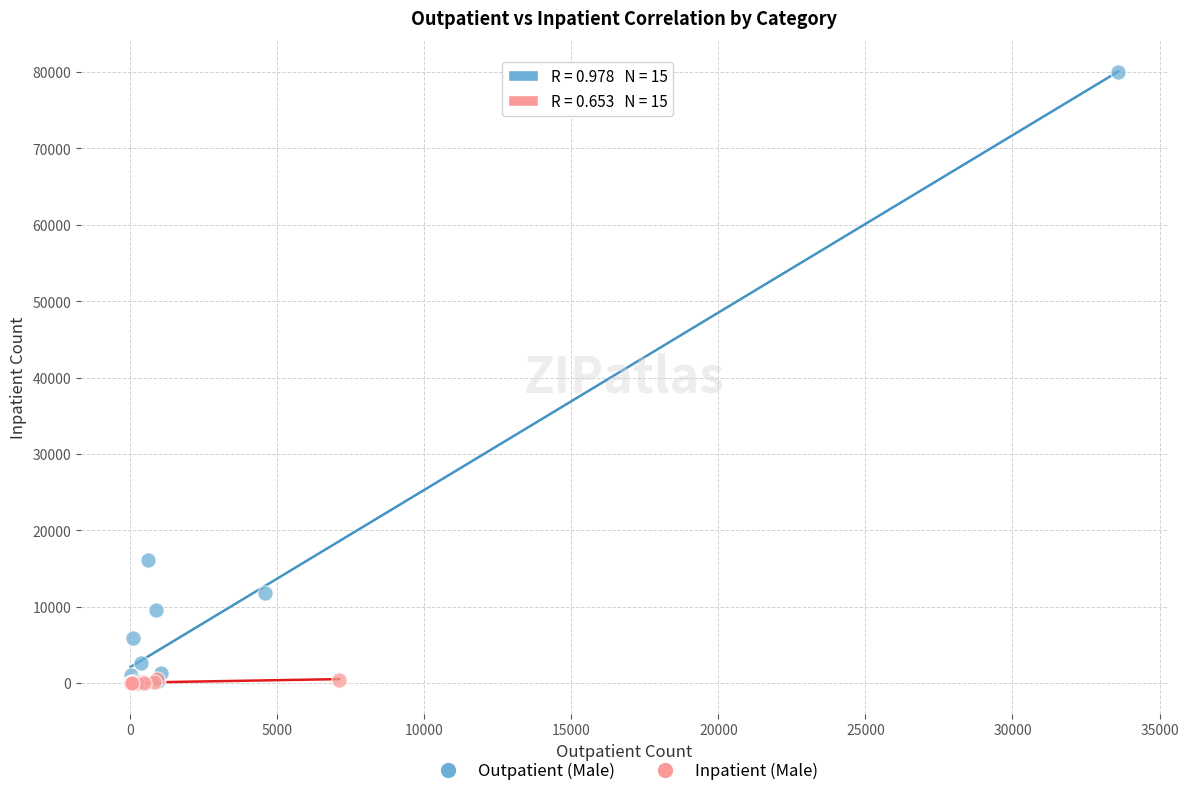

Which series has the largest Y range (max minus min)?

Outpatient (Male)